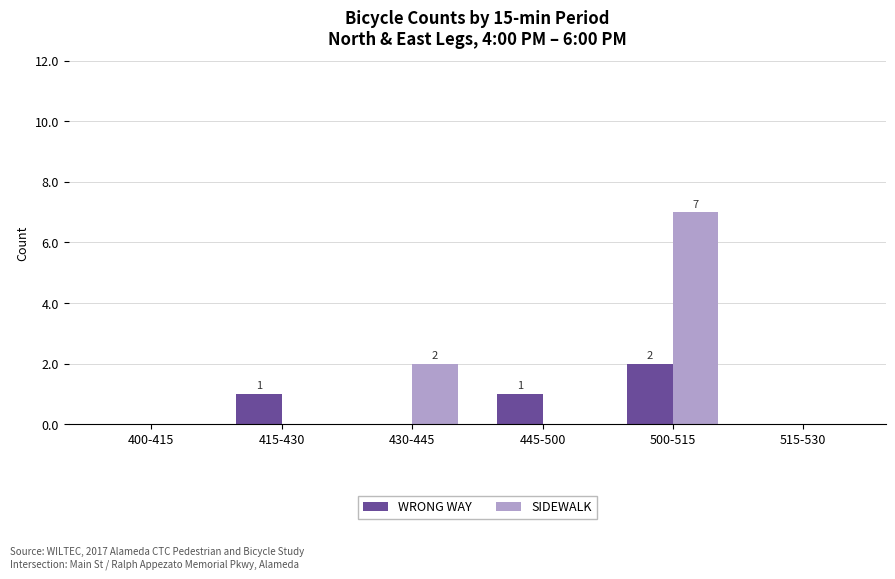

The value of SIDEWALK at 445-500 is 0. True or false?

True